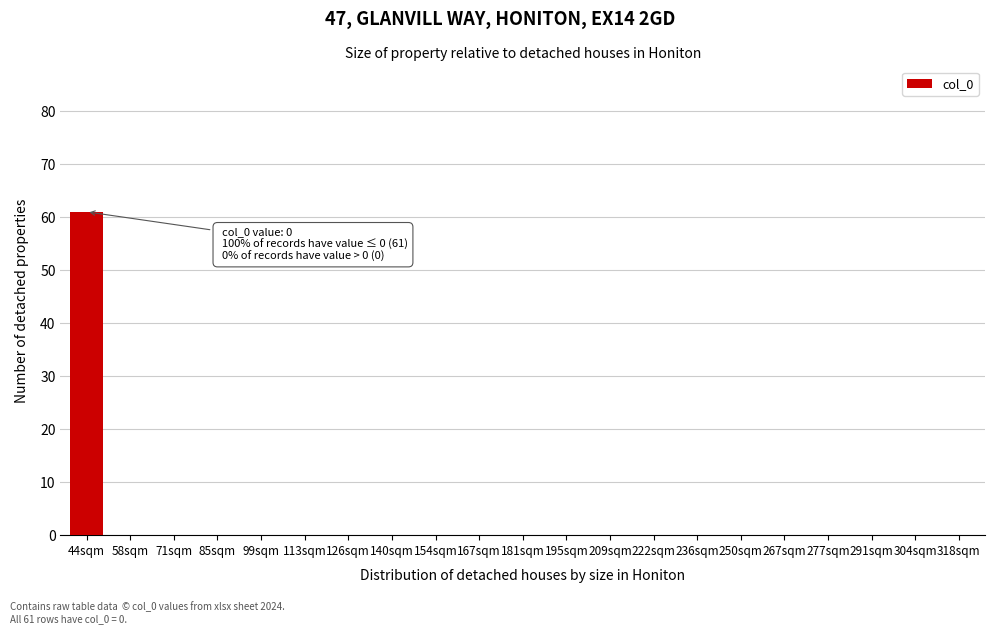

Reading right to left, what are all the values shown in this chart?

318sqm=0	304sqm=0	291sqm=0	277sqm=0	267sqm=0	250sqm=0	236sqm=0	222sqm=0	209sqm=0	195sqm=0	181sqm=0	167sqm=0	154sqm=0	140sqm=0	126sqm=0	113sqm=0	99sqm=0	85sqm=0	71sqm=0	58sqm=0	44sqm=61